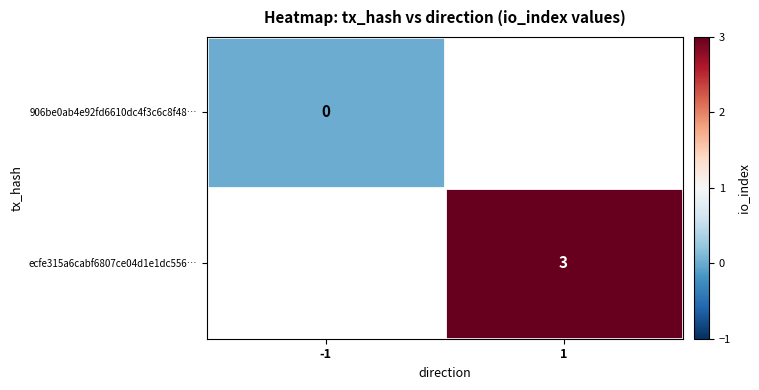

The ecfe315a6cabf6807ce04d1e1dc556… series shows 5 at 1. True or false?

False